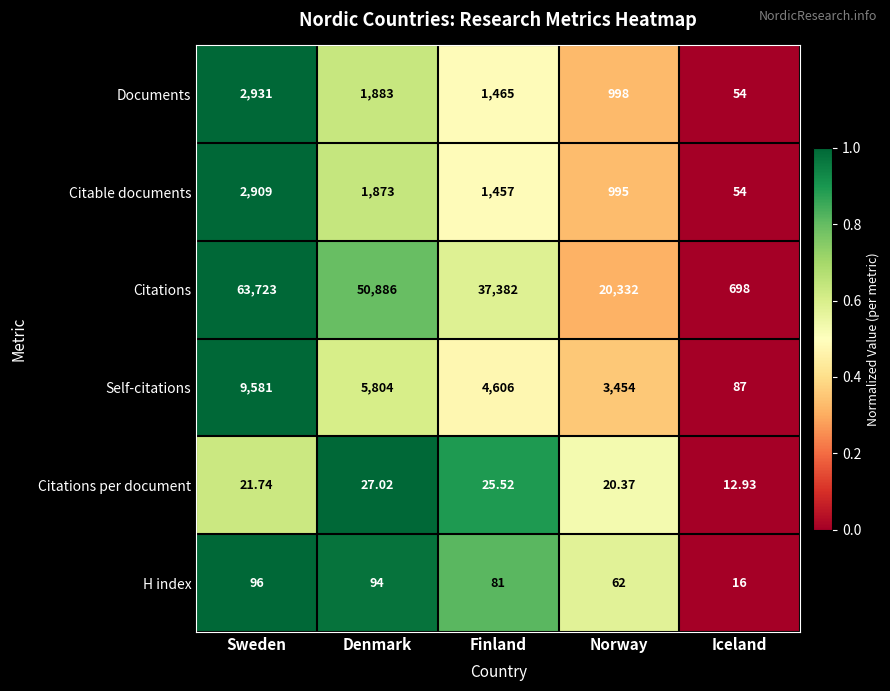

Is the value of Self-citations at Denmark greater than the value of Documents at Finland?

Yes